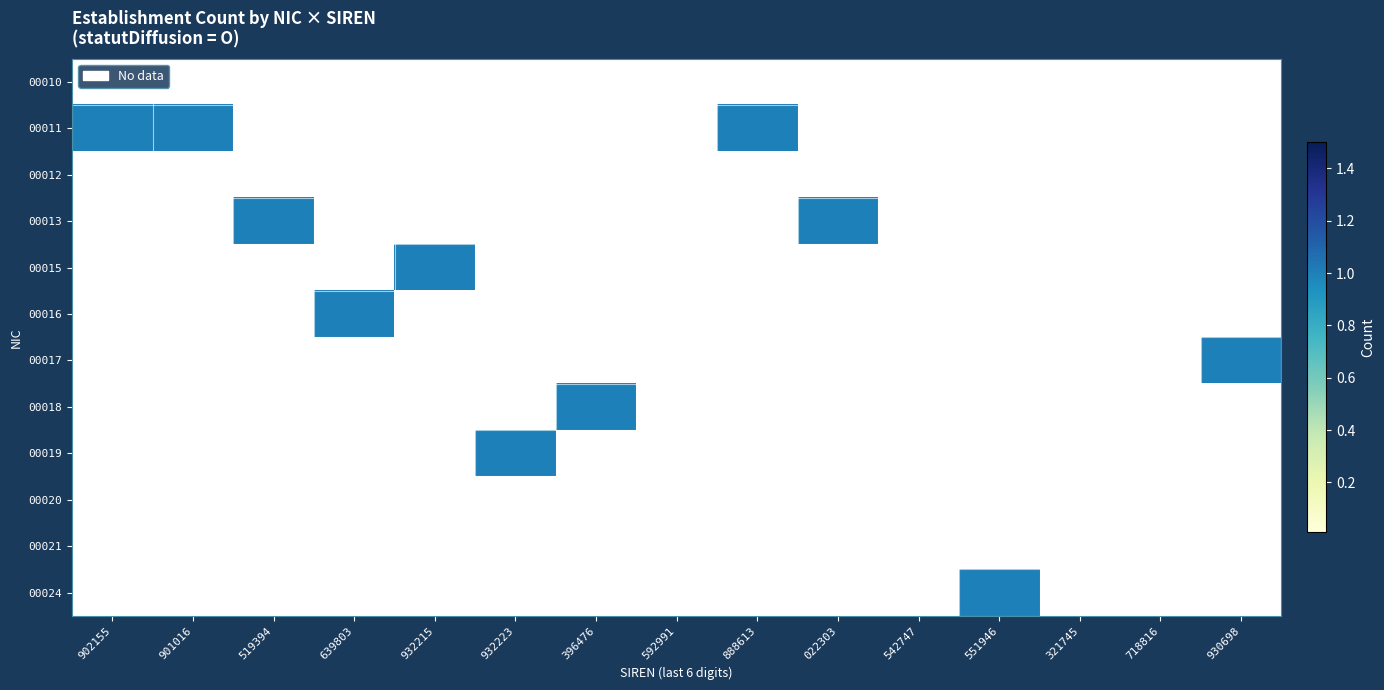

Rank the series at 932215 from highest to lowest value.

00015, 00010, 00011, 00012, 00013, 00016, 00017, 00018, 00019, 00020, 00021, 00024